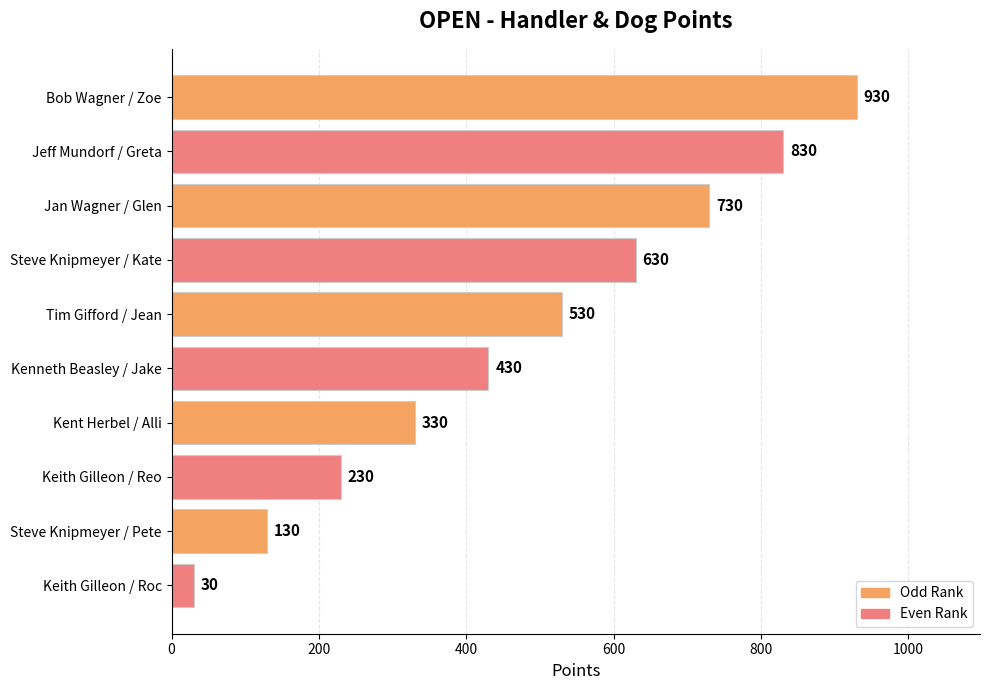

What is the label of the 9th bar from the top?

Steve Knipmeyer / Pete